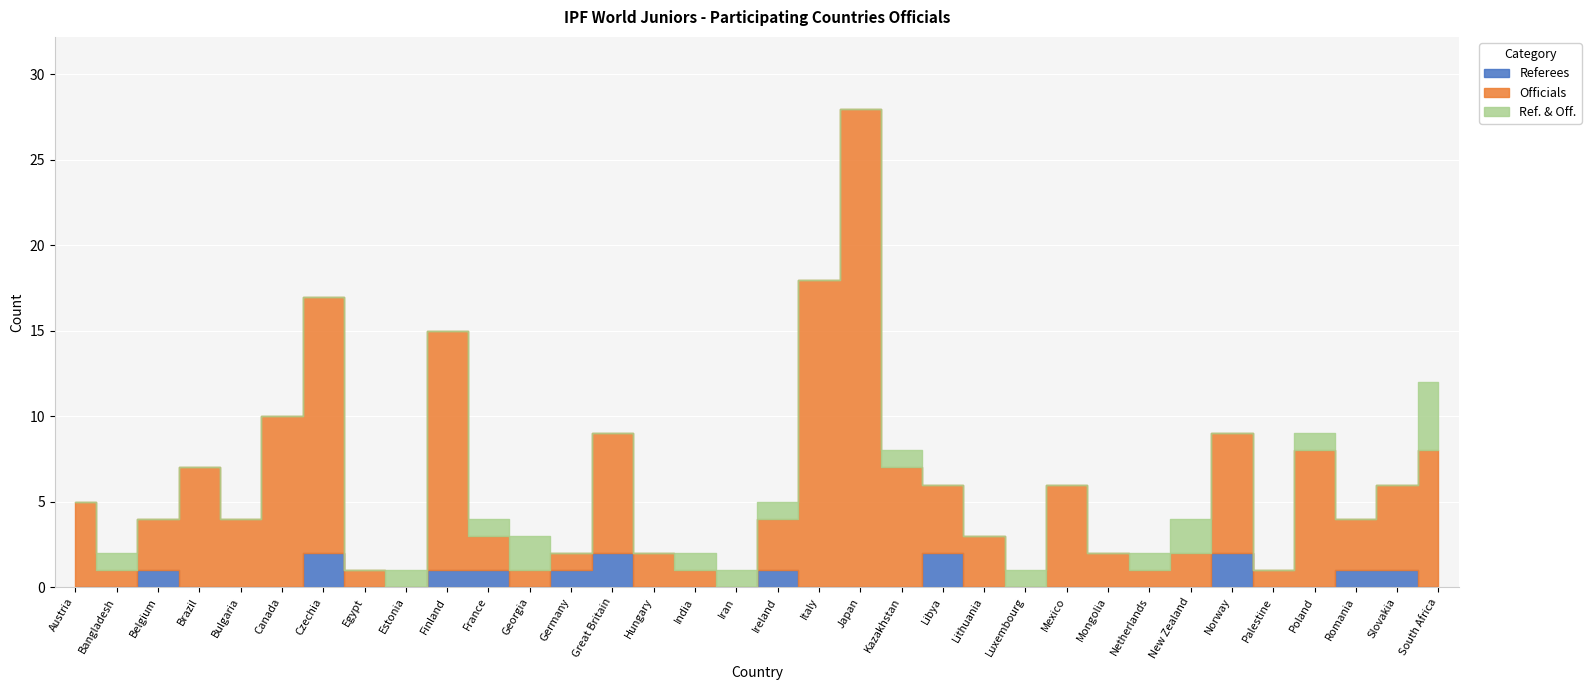

Reading right to left, list all the values displayed in this chart.

Referees: South Africa=0	Slovakia=1	Romania=1	Poland=0	Palestine=0	Norway=2	New Zealand=0	Netherlands=0	Mongolia=0	Mexico=0	Luxembourg=0	Lithuania=0	Libya=2	Kazakhstan=0	Japan=0	Italy=0	Ireland=1	Iran=0	India=0	Hungary=0	Great Britain=2	Germany=1	Georgia=0	France=1	Finland=1	Estonia=0	Egypt=0	Czechia=2	Canada=0	Bulgaria=0	Brazil=0	Belgium=1	Bangladesh=0	Austria=0
Officials: South Africa=8	Slovakia=5	Romania=3	Poland=8	Palestine=1	Norway=7	New Zealand=2	Netherlands=1	Mongolia=2	Mexico=6	Luxembourg=0	Lithuania=3	Libya=4	Kazakhstan=7	Japan=28	Italy=18	Ireland=3	Iran=0	India=1	Hungary=2	Great Britain=7	Germany=1	Georgia=1	France=2	Finland=14	Estonia=0	Egypt=1	Czechia=15	Canada=10	Bulgaria=4	Brazil=7	Belgium=3	Bangladesh=1	Austria=5
Ref. & Off.: South Africa=4	Slovakia=0	Romania=0	Poland=1	Palestine=0	Norway=0	New Zealand=2	Netherlands=1	Mongolia=0	Mexico=0	Luxembourg=1	Lithuania=0	Libya=0	Kazakhstan=1	Japan=0	Italy=0	Ireland=1	Iran=1	India=1	Hungary=0	Great Britain=0	Germany=0	Georgia=2	France=1	Finland=0	Estonia=1	Egypt=0	Czechia=0	Canada=0	Bulgaria=0	Brazil=0	Belgium=0	Bangladesh=1	Austria=0